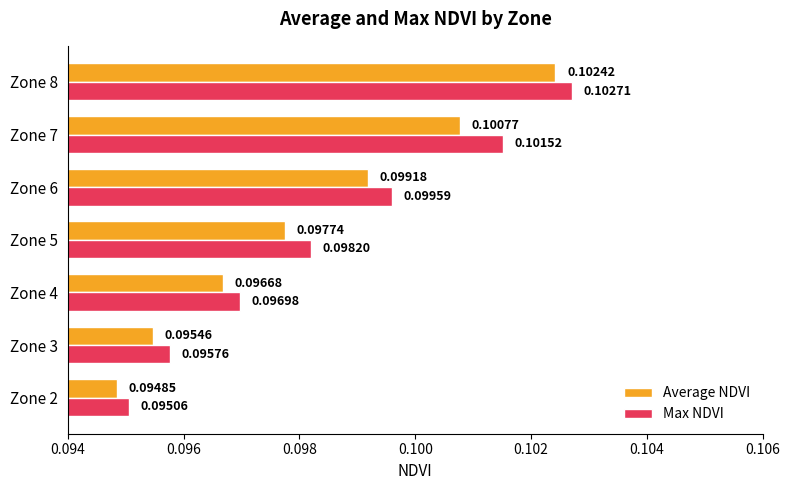

Which series has the largest range (max minus min)?

Max NDVI